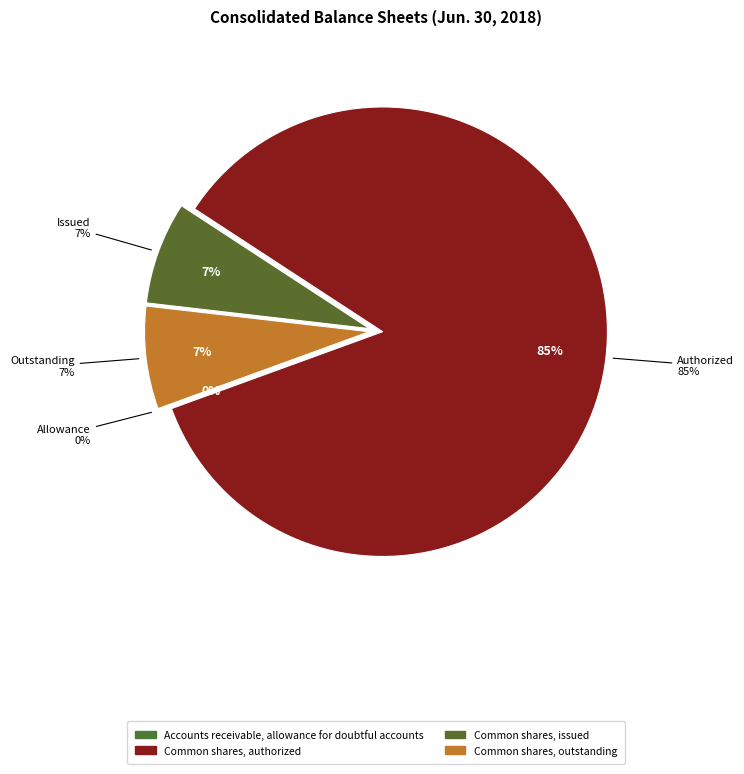

Is there a majority slice in this chart?

Yes